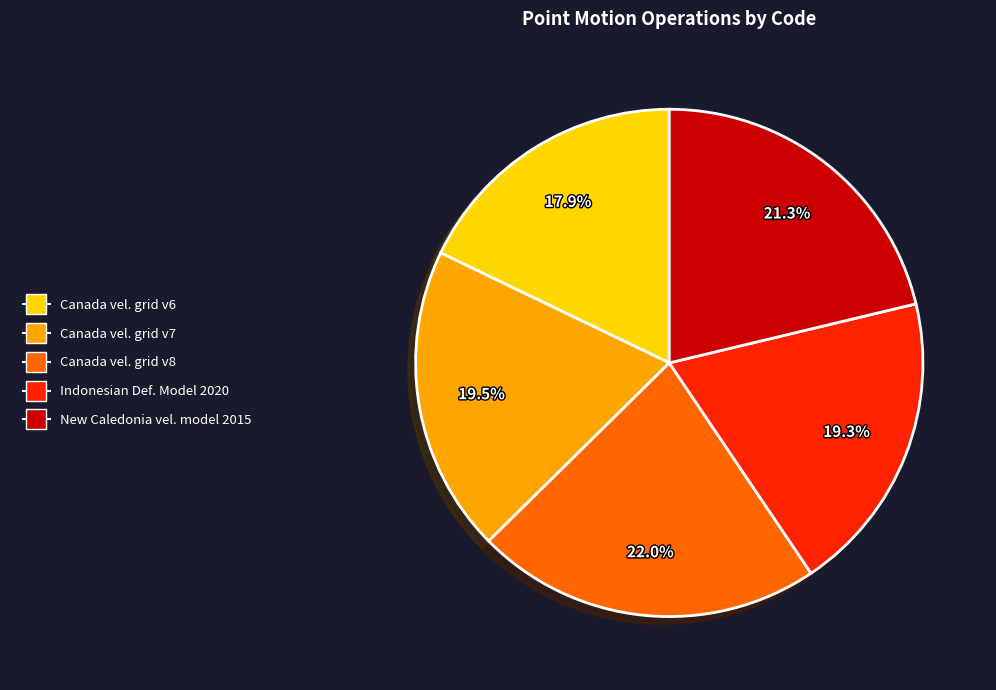

Does any single category account for the majority?

No